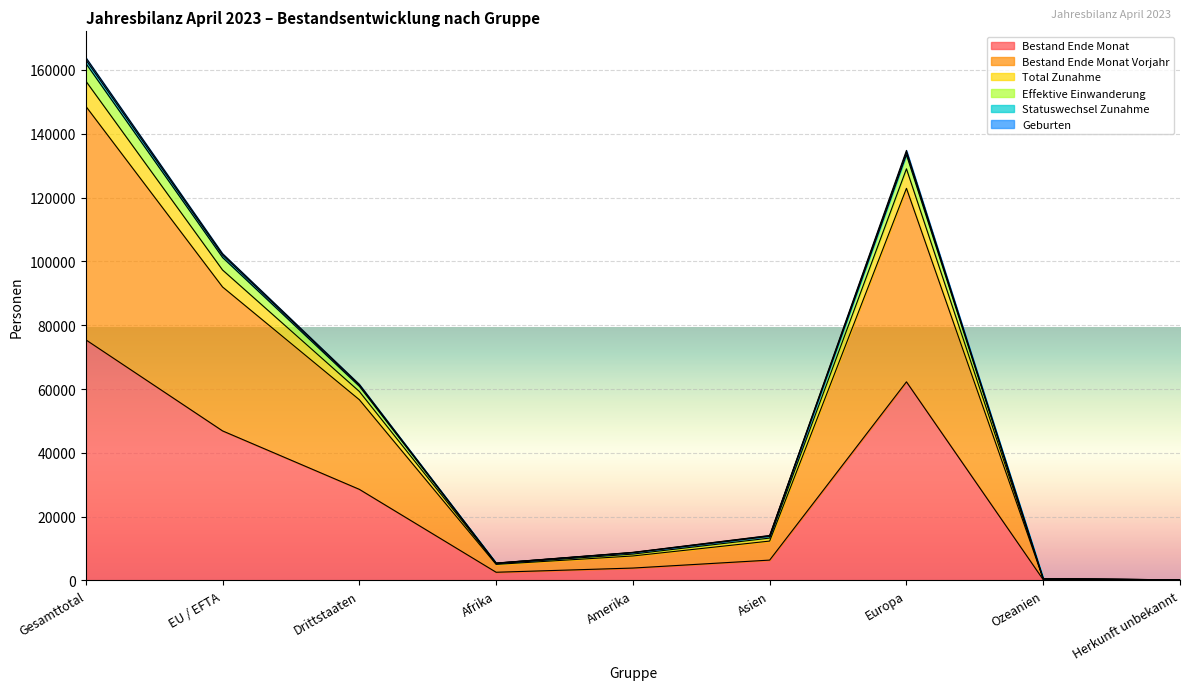

What is the highest value of the Bestand Ende Monat series?

75427